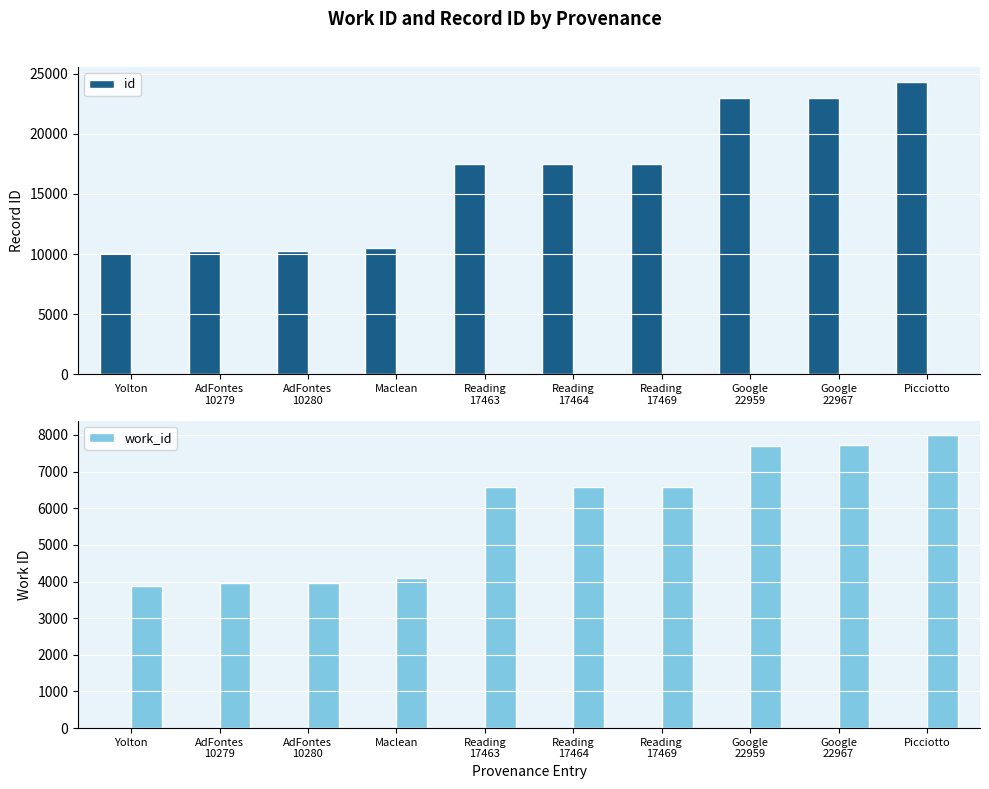

The value of work_id at AdFontes
10279 is 6156. True or false?

False